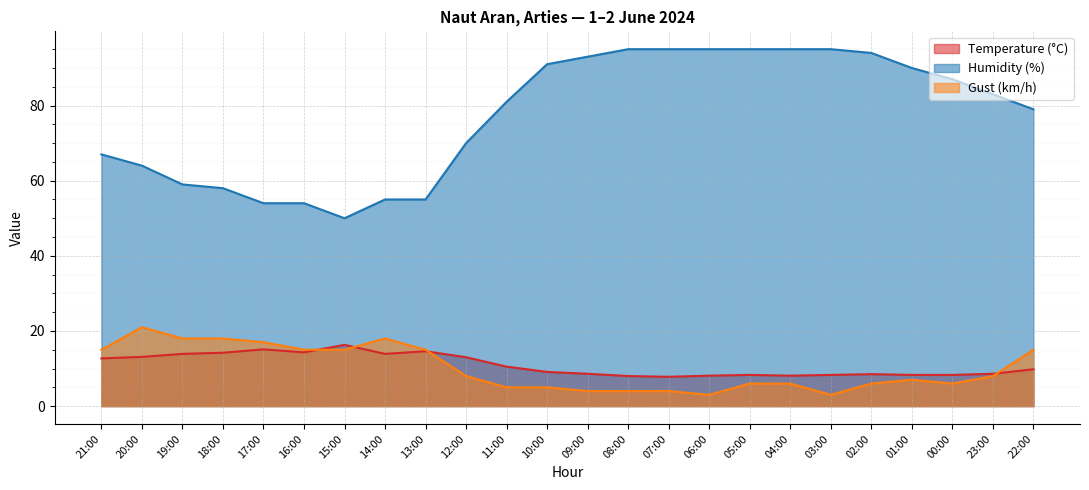

What are all the series names shown in the legend?

Temperature (°C), Humidity (%), Gust (km/h)